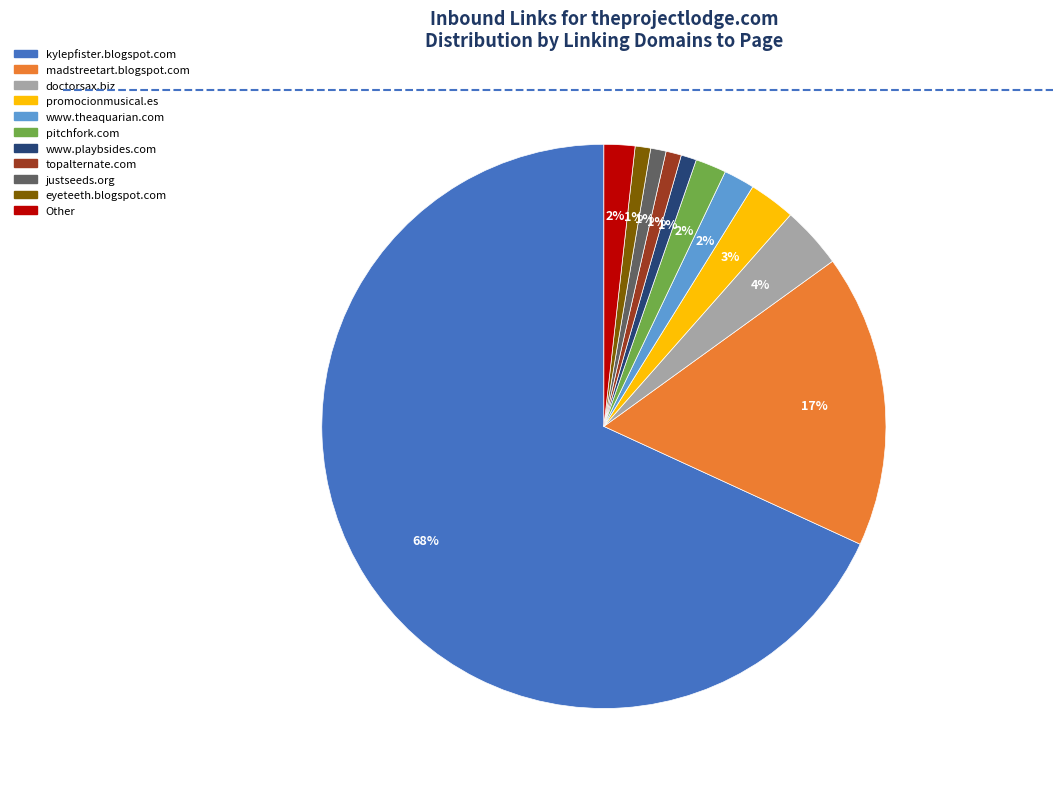

To the nearest percent, what is the average slice percentage?

9%